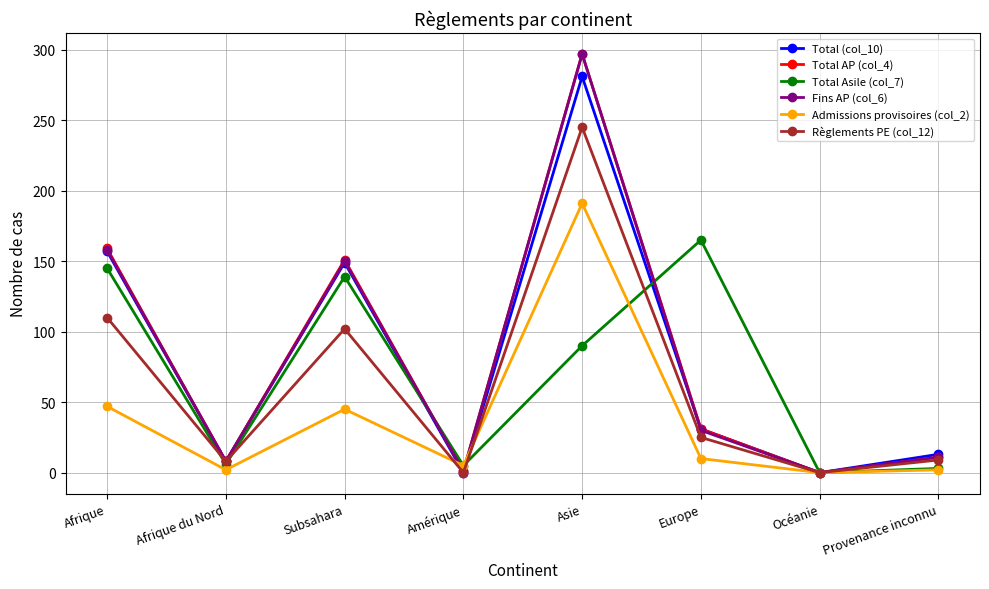

What is the difference between the Fins AP (col_6) values at Provenance inconnu and Afrique du Nord?

3